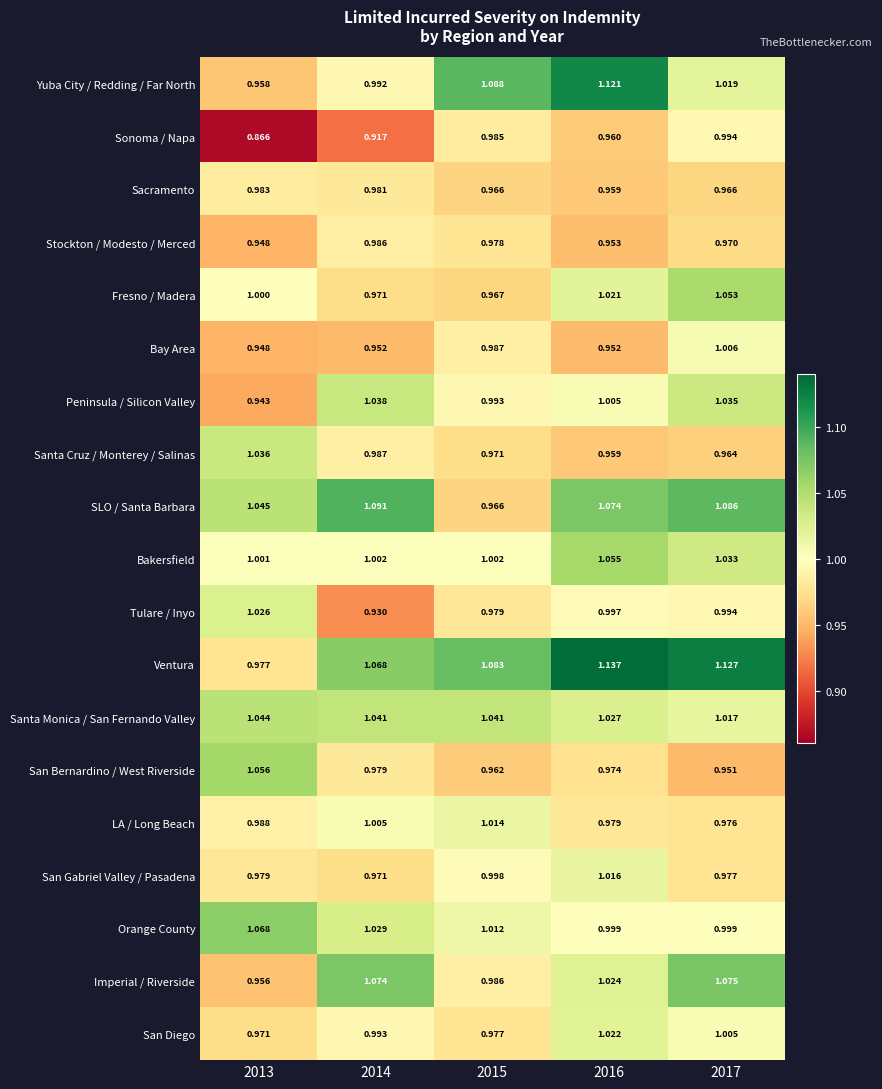

Which series has the largest total across all categories?

Ventura